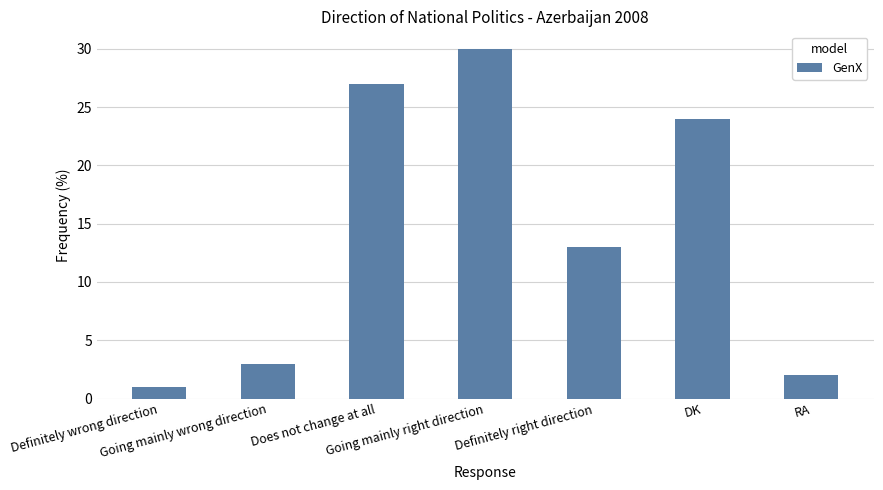

Is it true that the value at DK is 38?

False